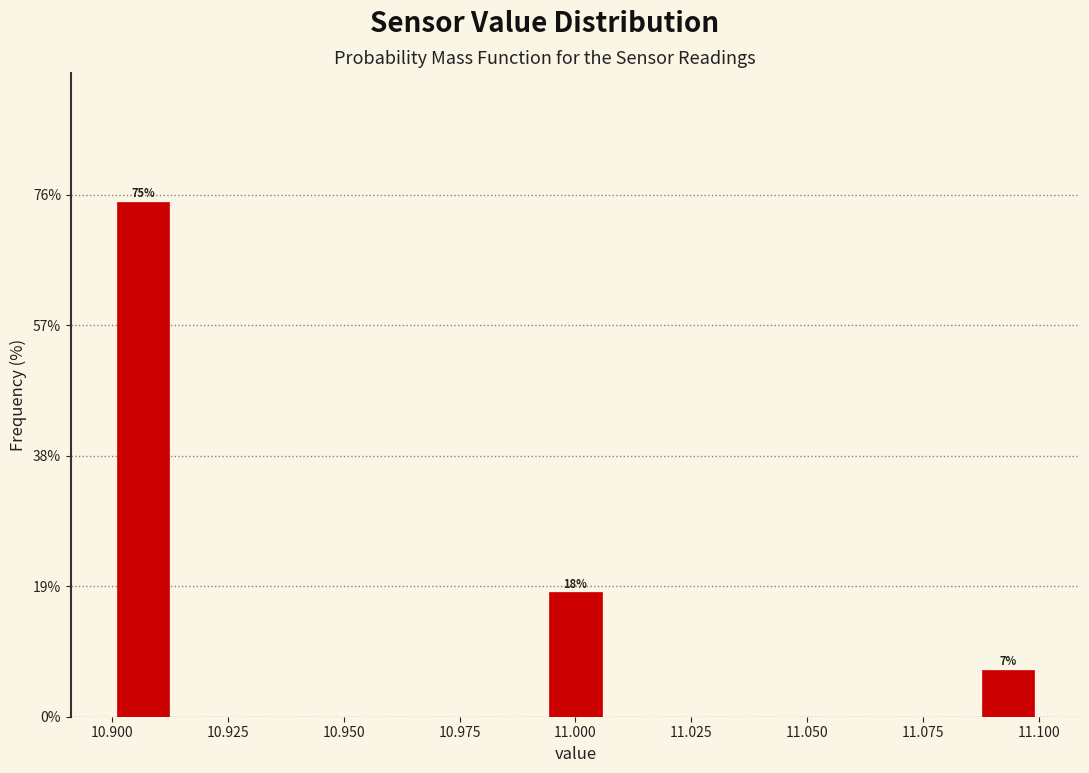

Around what value on the x-axis is the tallest bar? Give the approximate position of its centre, as read against the axis.

10.905